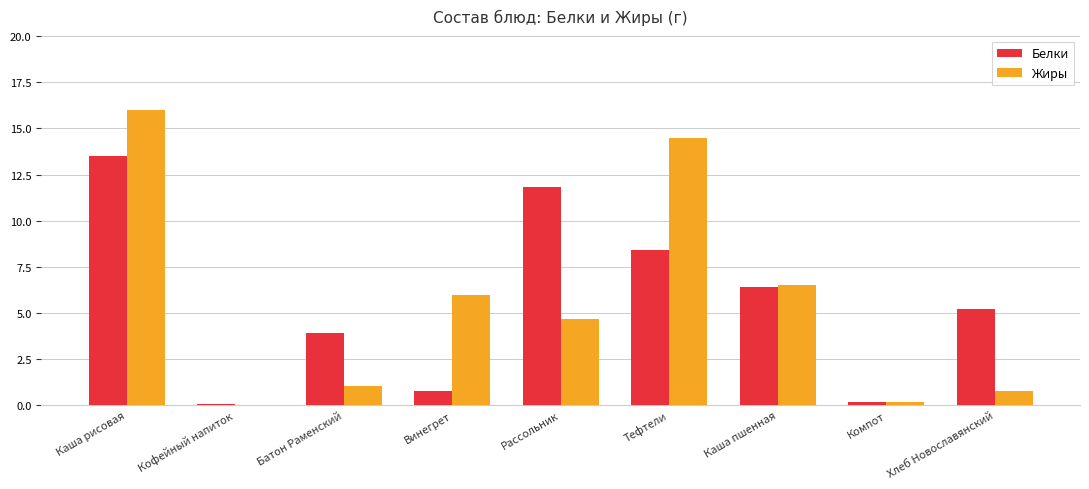

Is it true that Жиры equals 16.0 at Каша рисовая?

True